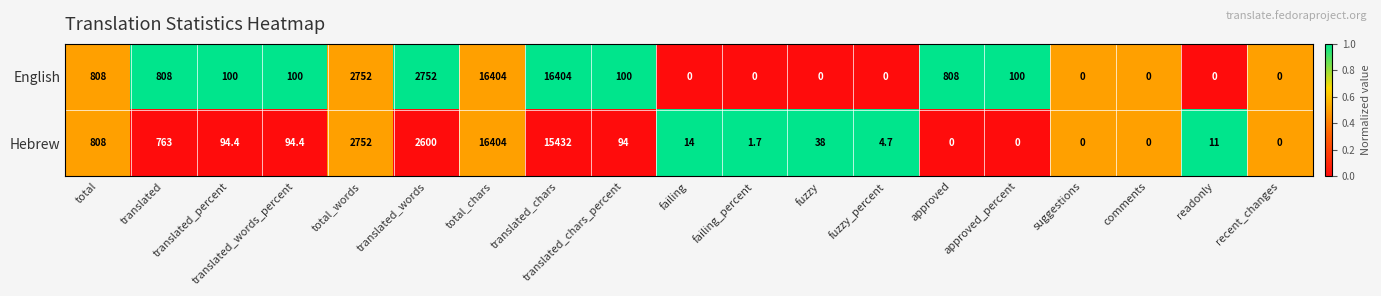

At which category is the sum across all series the highest?

total_chars